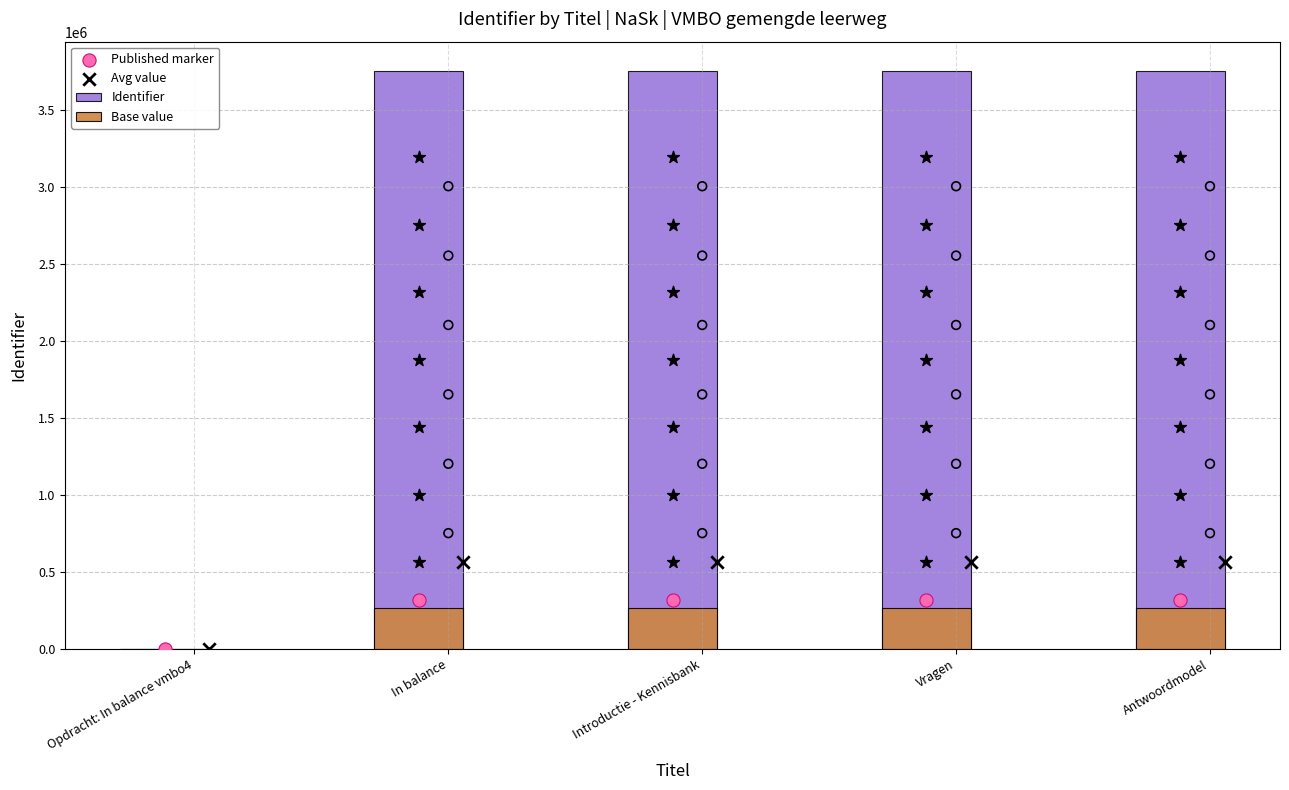

At how many categories does at least one series exceed 2121198?

4